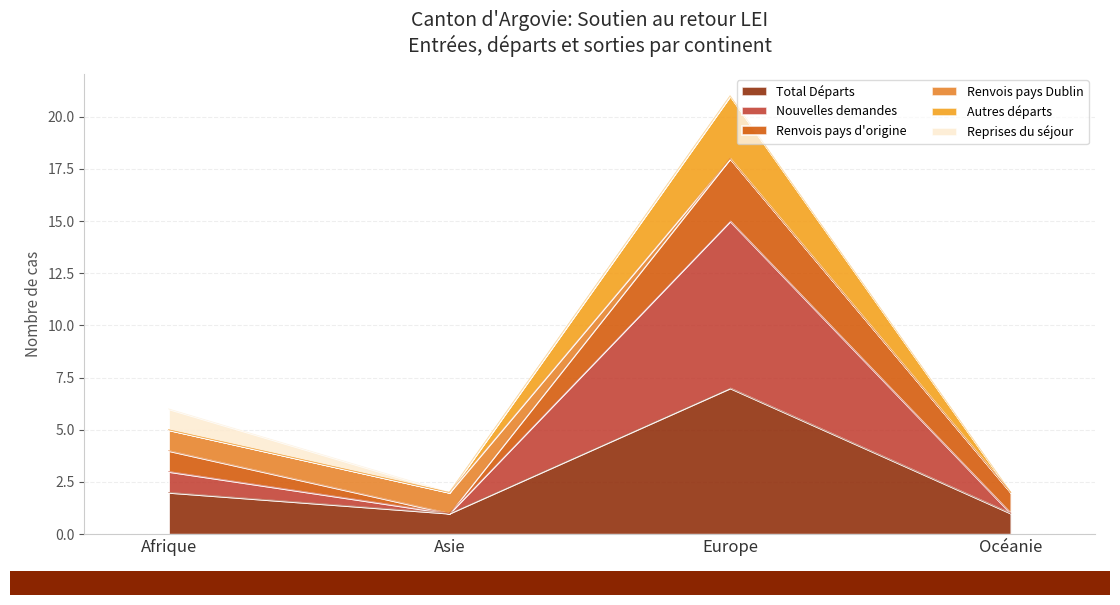

The Total Départs series shows 12 at Europe. True or false?

False